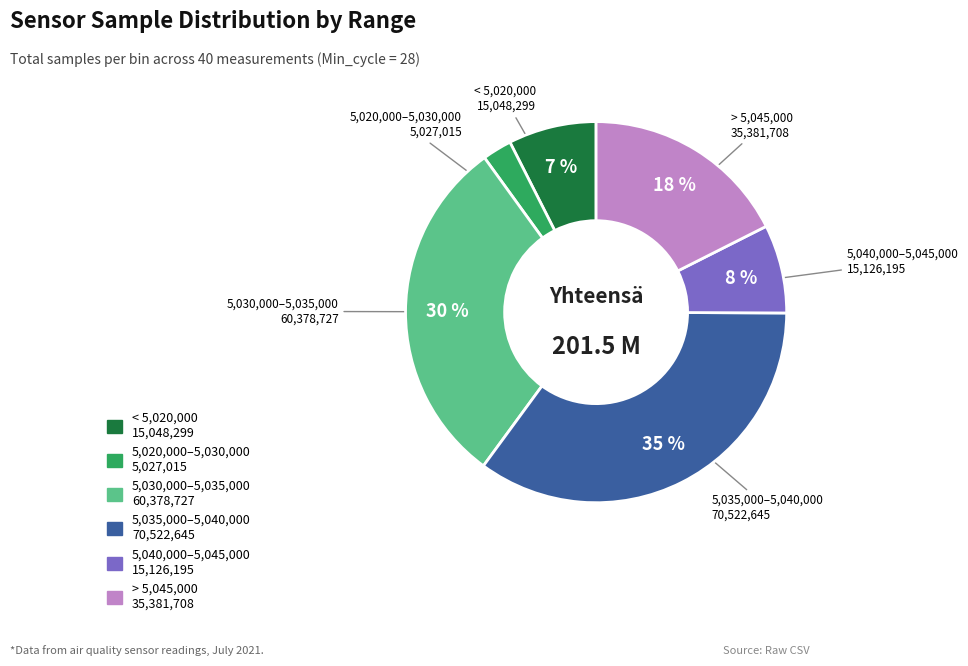

To the nearest percent, what is the difference between the largest and smallest slice percentages?

33%